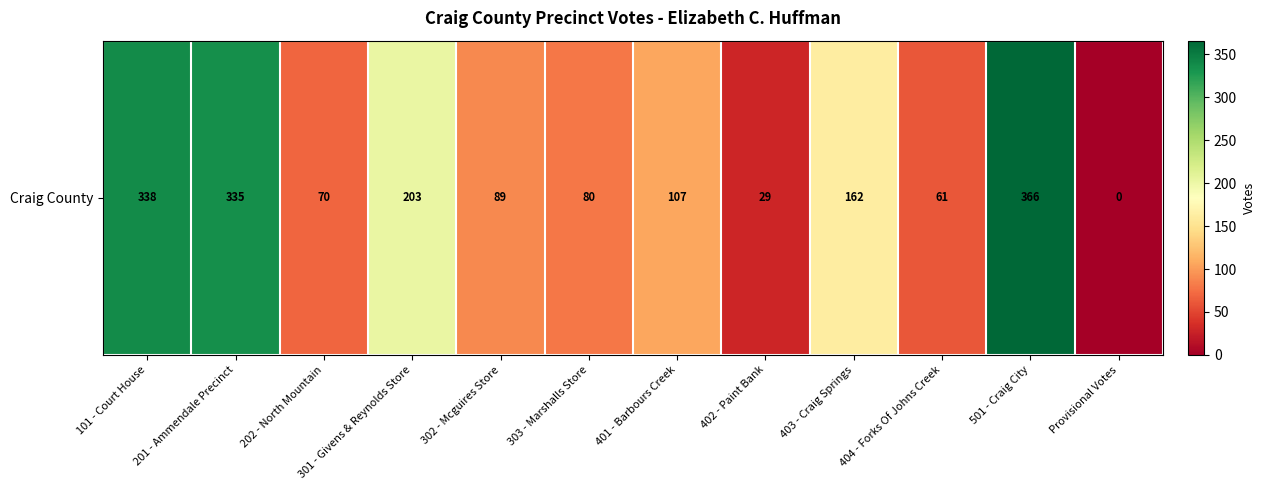

Between 402 - Paint Bank and 501 - Craig City, which is larger?

501 - Craig City